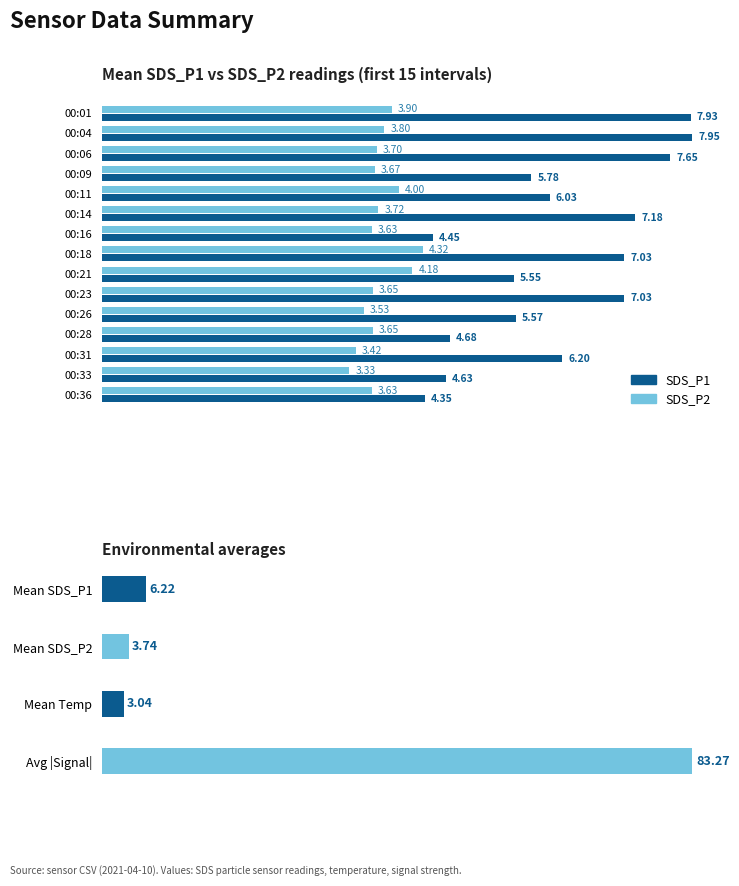

What is the difference between the second highest and minimum values in the SDS_P2 series?

0.8